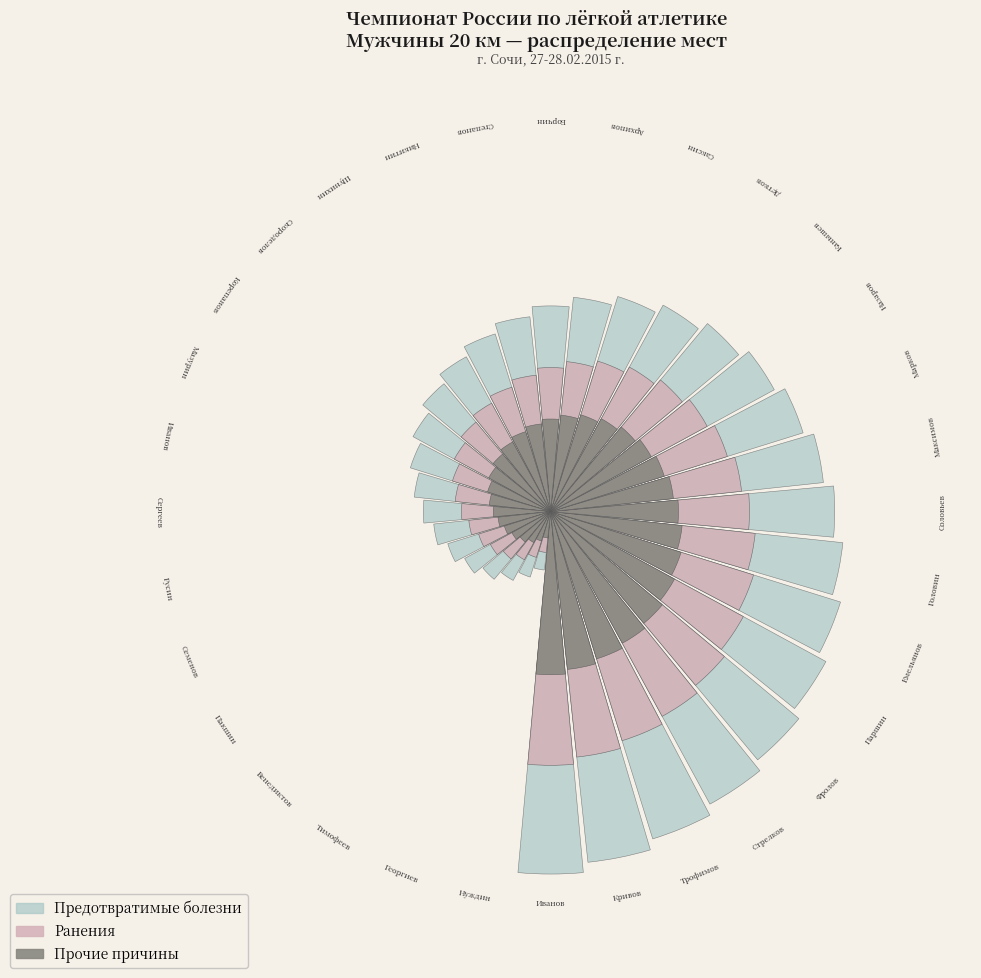

What portion of the pie excludes Детков Вадим?

97.3%